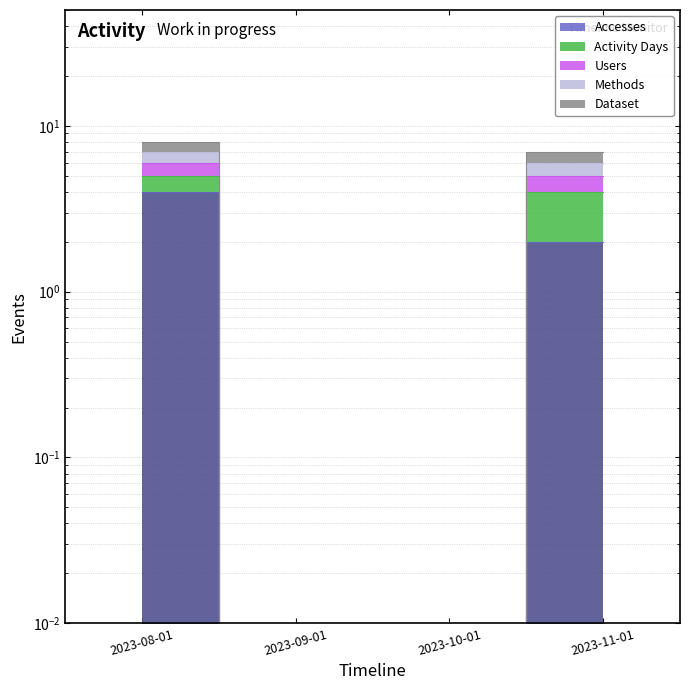

Count the number of categories in the chart.

4